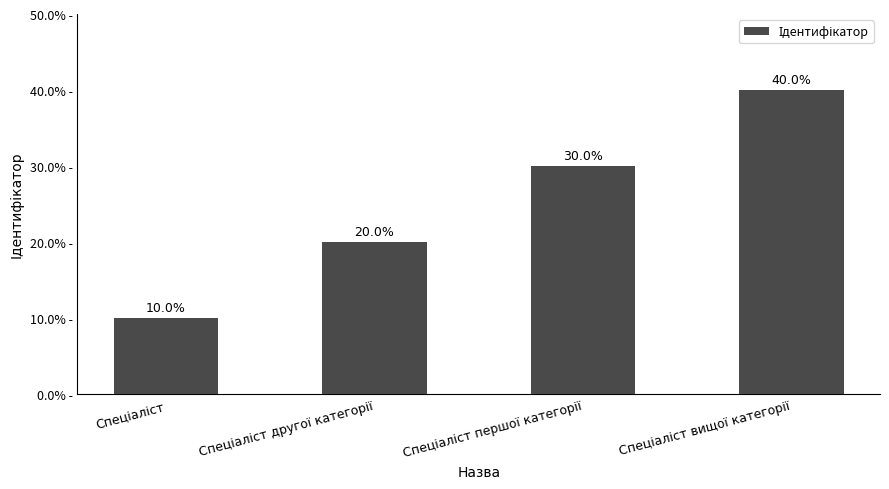

Read the value at Спеціаліст другої категорії.

2